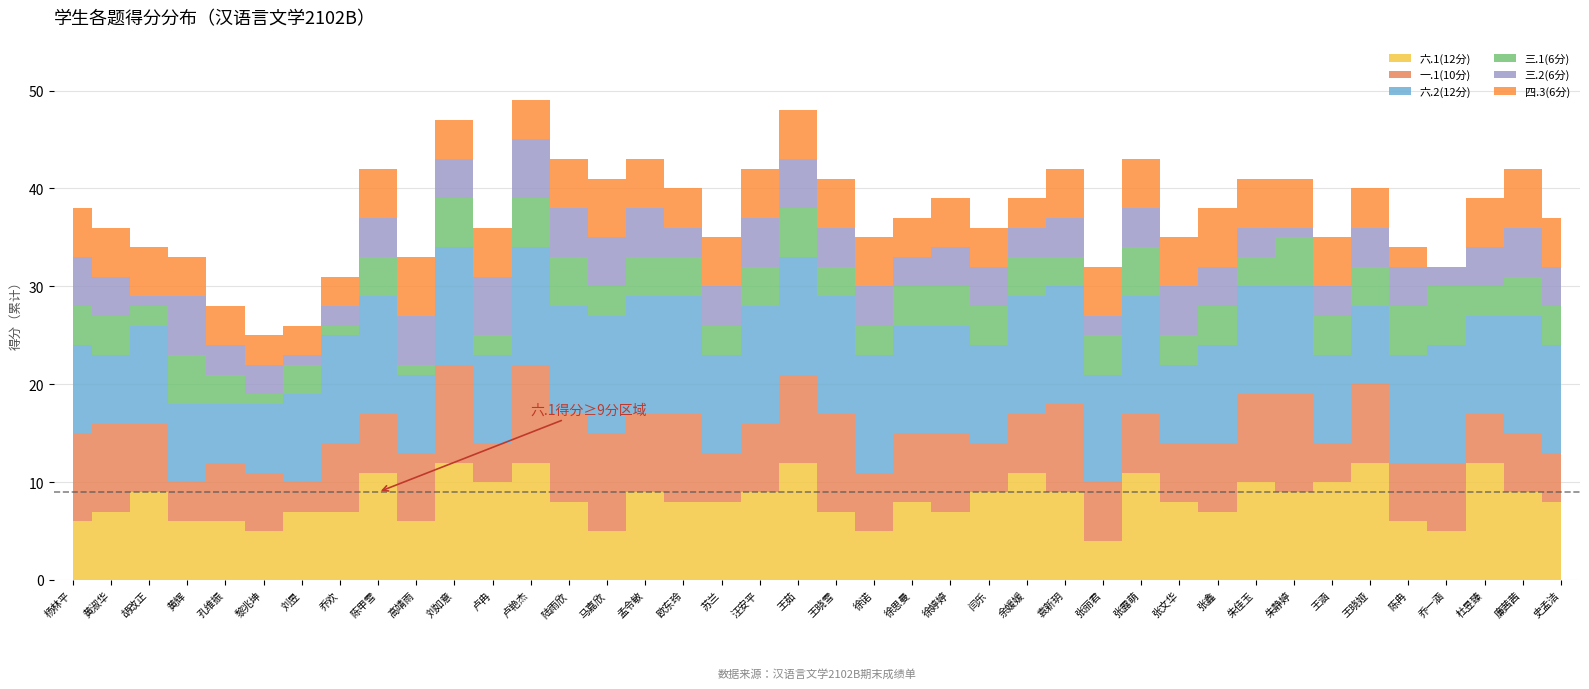

How many times do 四.3(6分) and 三.1(6分) cross each other?

7